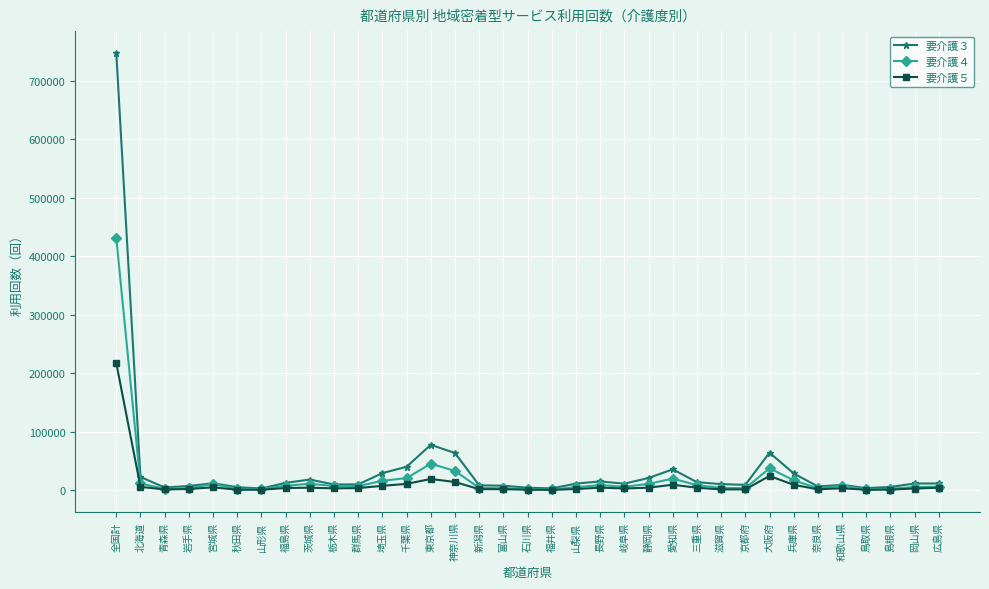

Rank the series at 全国計 from lowest to highest value.

要介護５, 要介護４, 要介護３